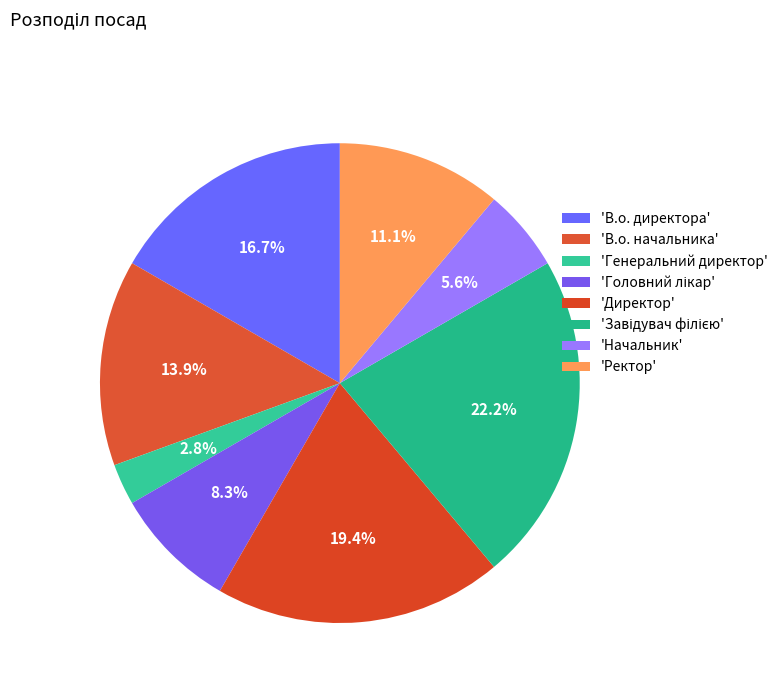

Count the number of slices in the pie.

8